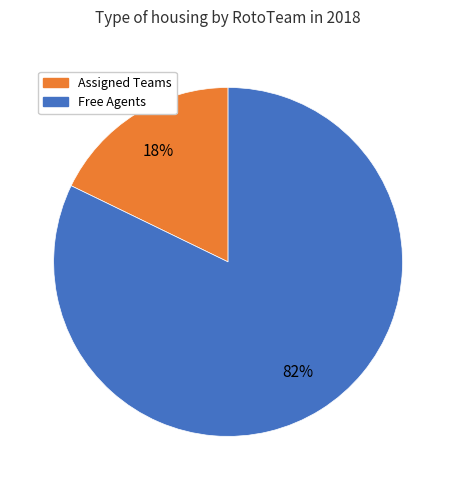

How many segments does this pie chart have?

2